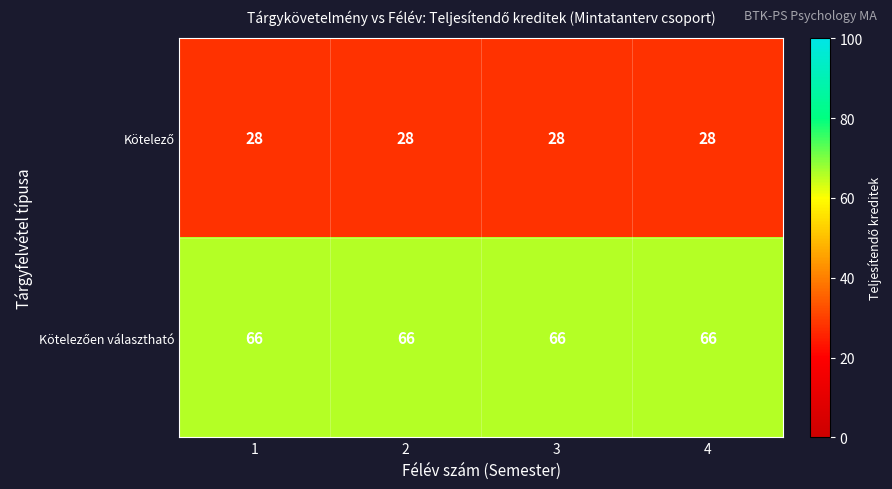

What is the total value across all series at 2?

94